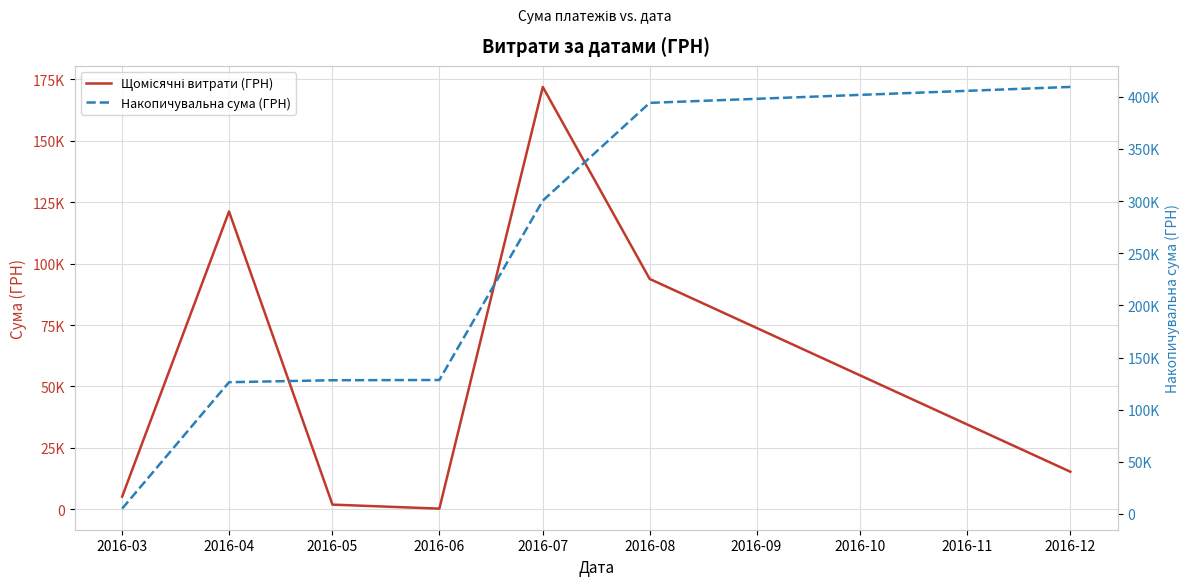

What is the difference between the Щомісячні витрати (ГРН) values at 2016-06 and 2016-07?

171681.6